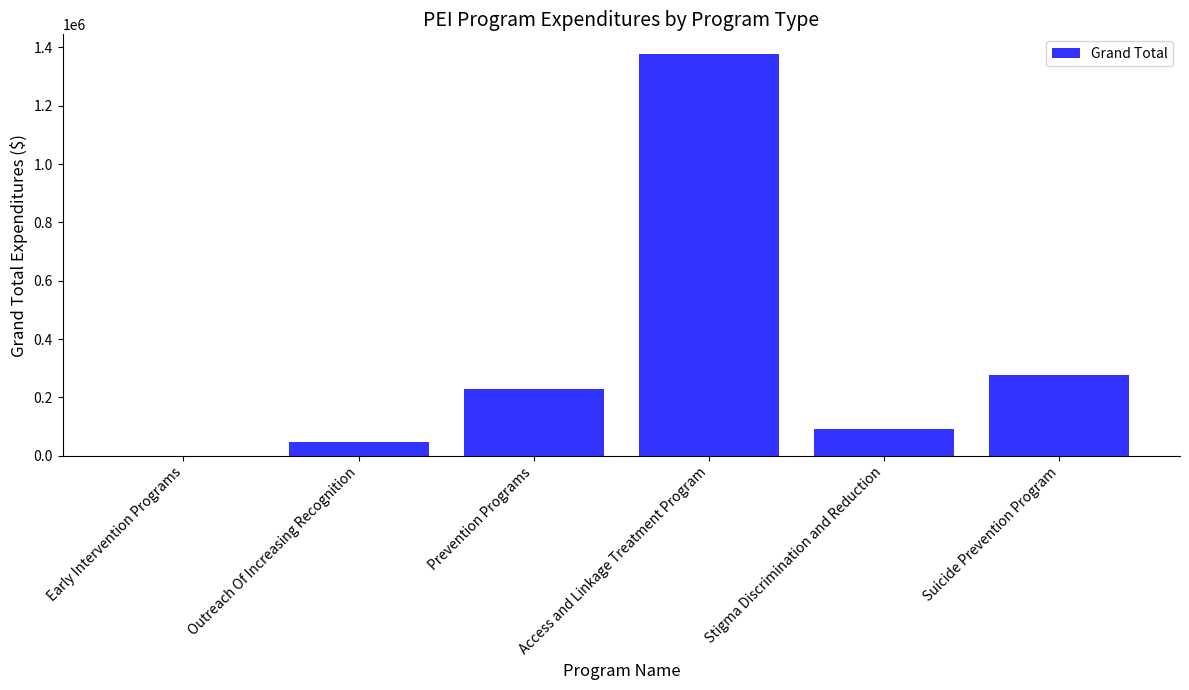

What is the sum of all values?

2026344.3